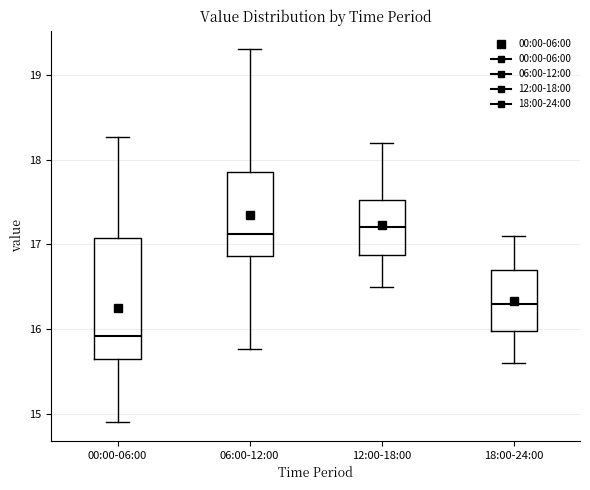

Reading left to right, transcribe this box plot: for each box, give where its median line is, the range the box spans, and where its two whiskers end, as read against the y-axis. The values are not printed on the chart, so give them approximately, as read against the axis.

00:00-06:00: median 15.9, box 15.7 to 17.1, whiskers 14.9 to 18.3
06:00-12:00: median 17.1, box 16.9 to 17.8, whiskers 15.8 to 19.3
12:00-18:00: median 17.2, box 16.9 to 17.5, whiskers 16.5 to 18.2
18:00-24:00: median 16.3, box 16.0 to 16.7, whiskers 15.6 to 17.1